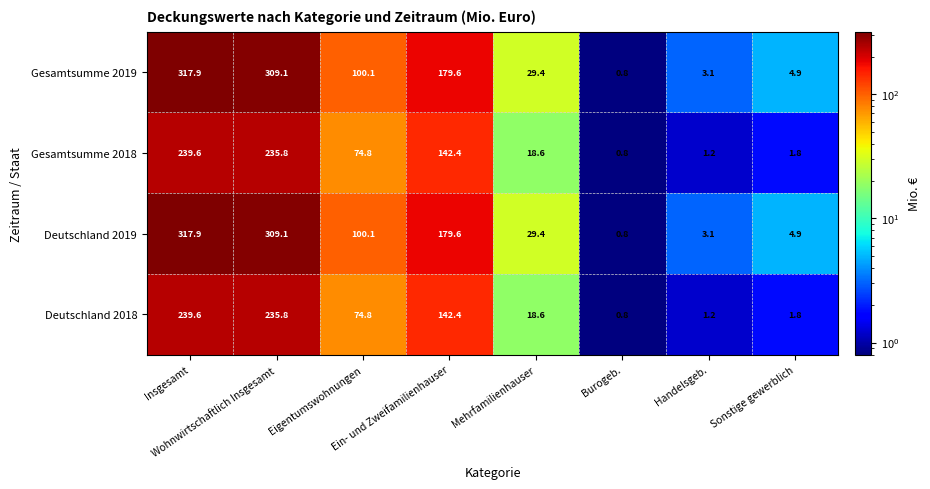

What is the maximum value shown in the chart?

317.9